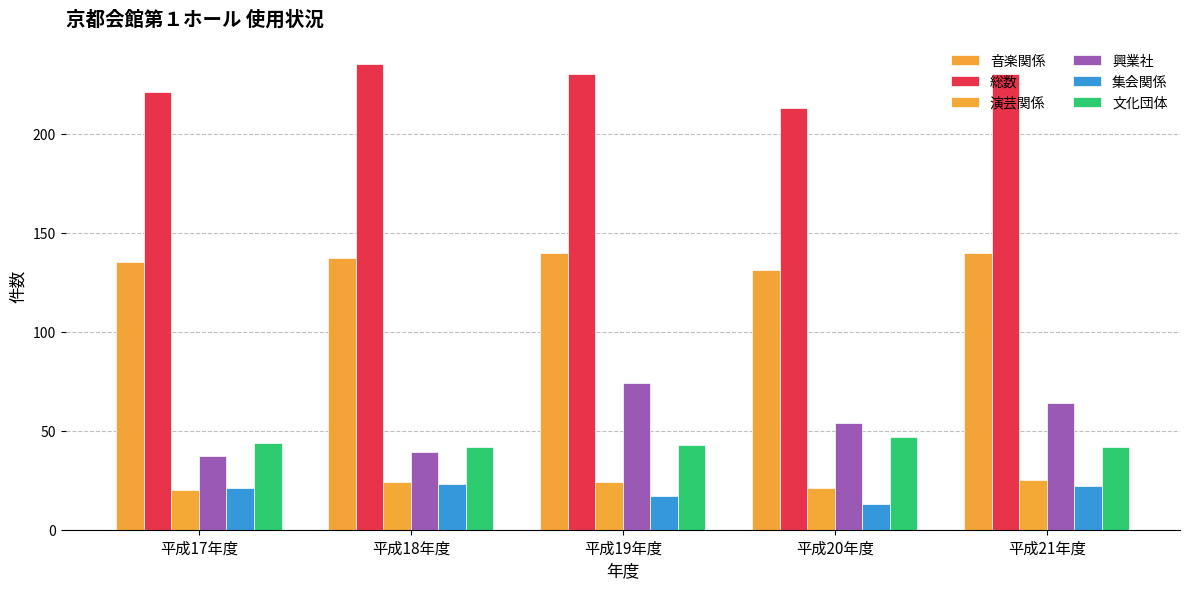

At which category is the sum across all series the highest?

平成19年度